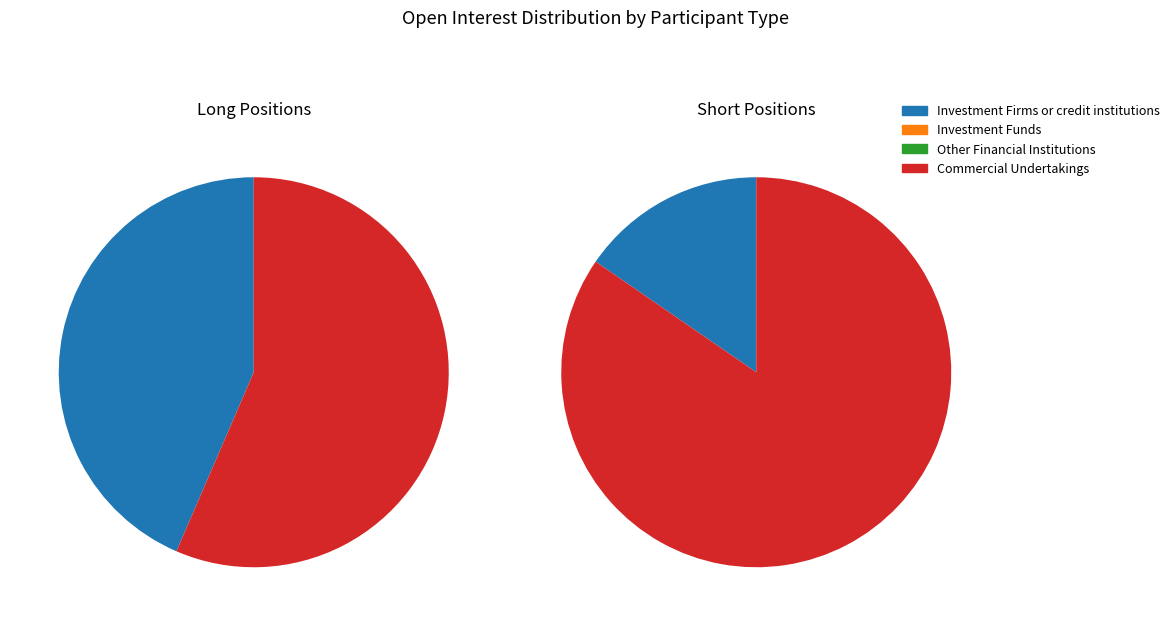

Do Other Financial Institutions and Commercial Undertakings together represent more than half of the pie?

Yes